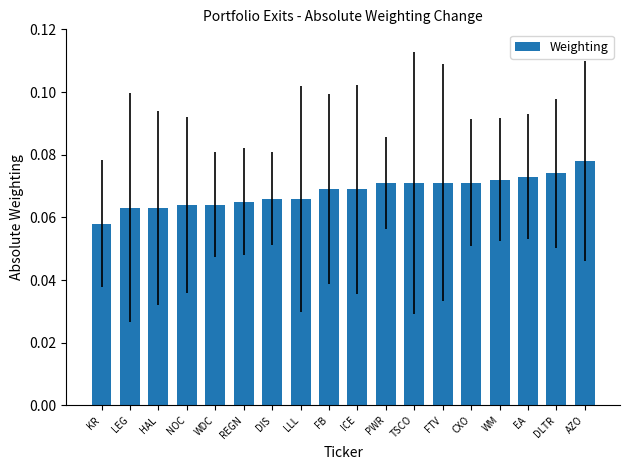

How many bars are there in total?

18